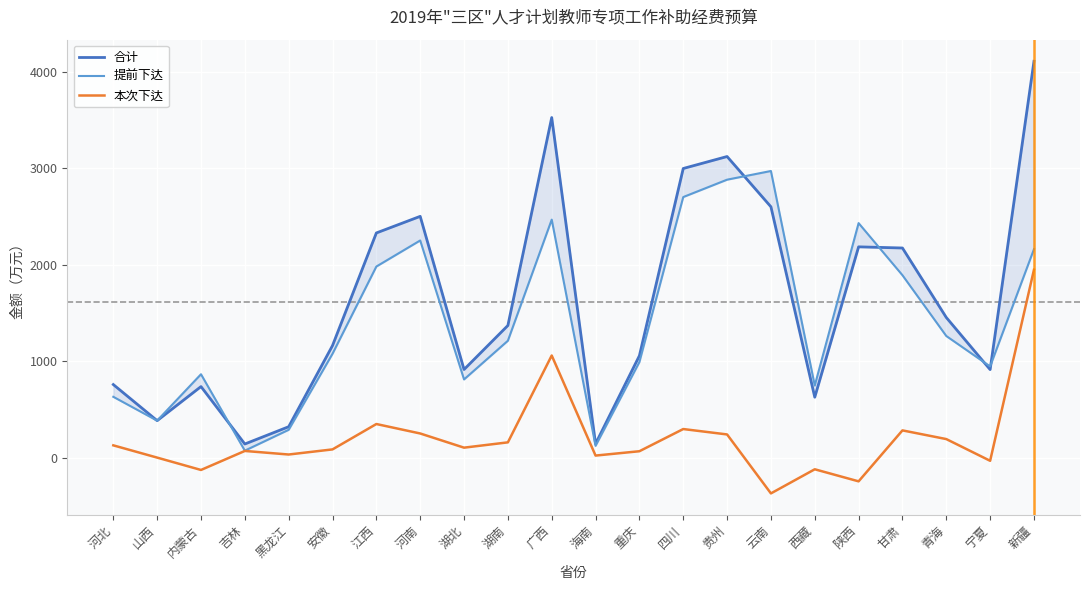

True or false: 提前下达 has more than 2 points higher than both neighbors.

True